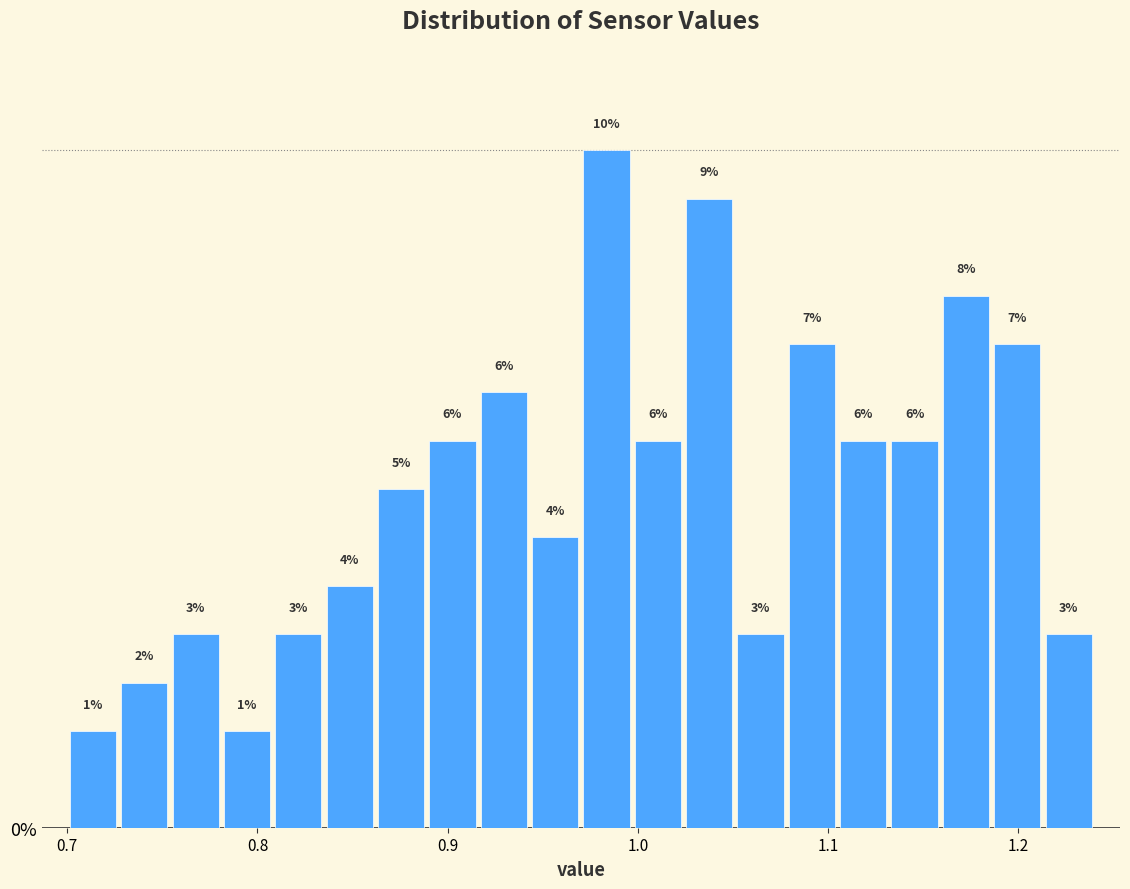

Read against the x-axis, roughly where is the centre of the tallest bar?

0.98